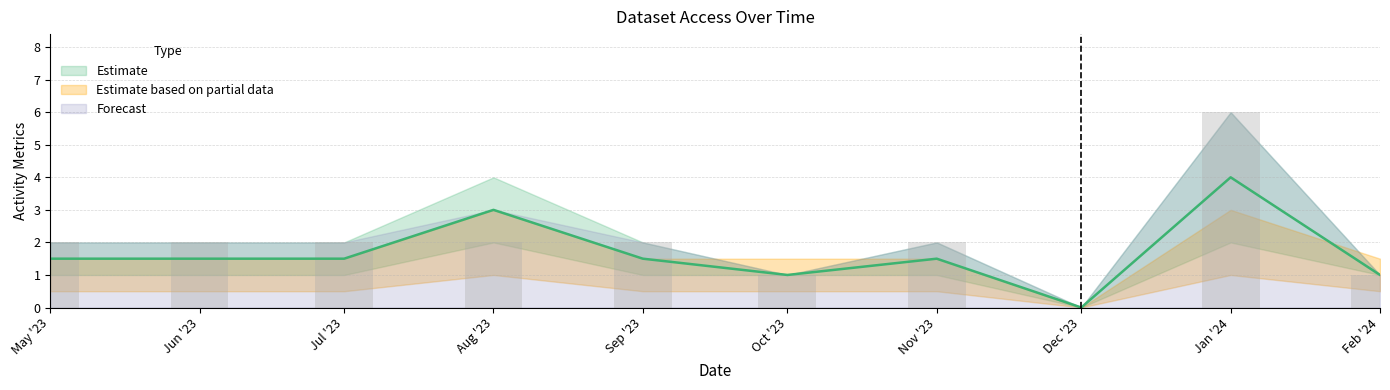

Does the chart contain stacked bars?

No